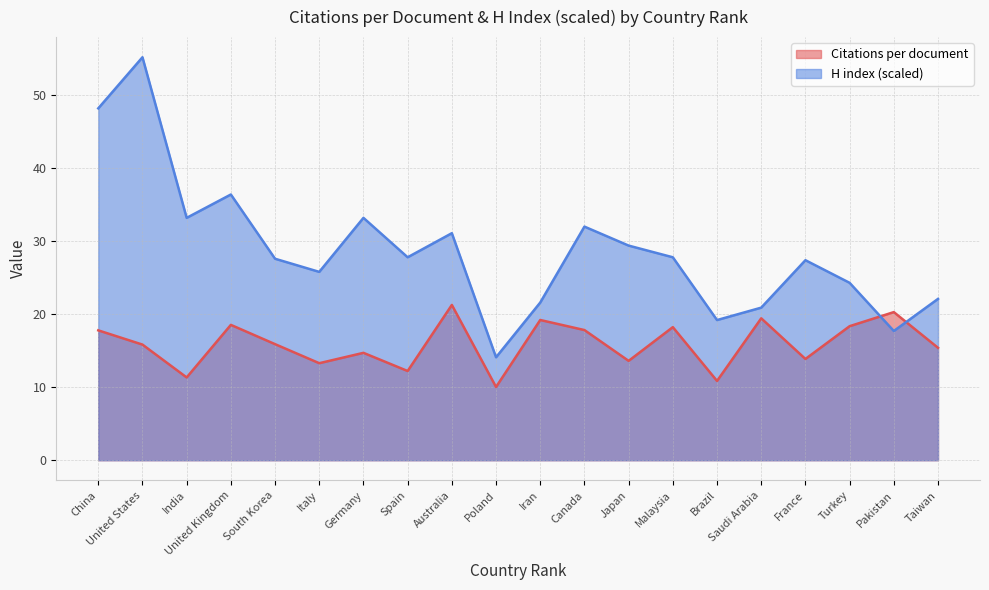

What is the total value across all series at Italy?

39.1